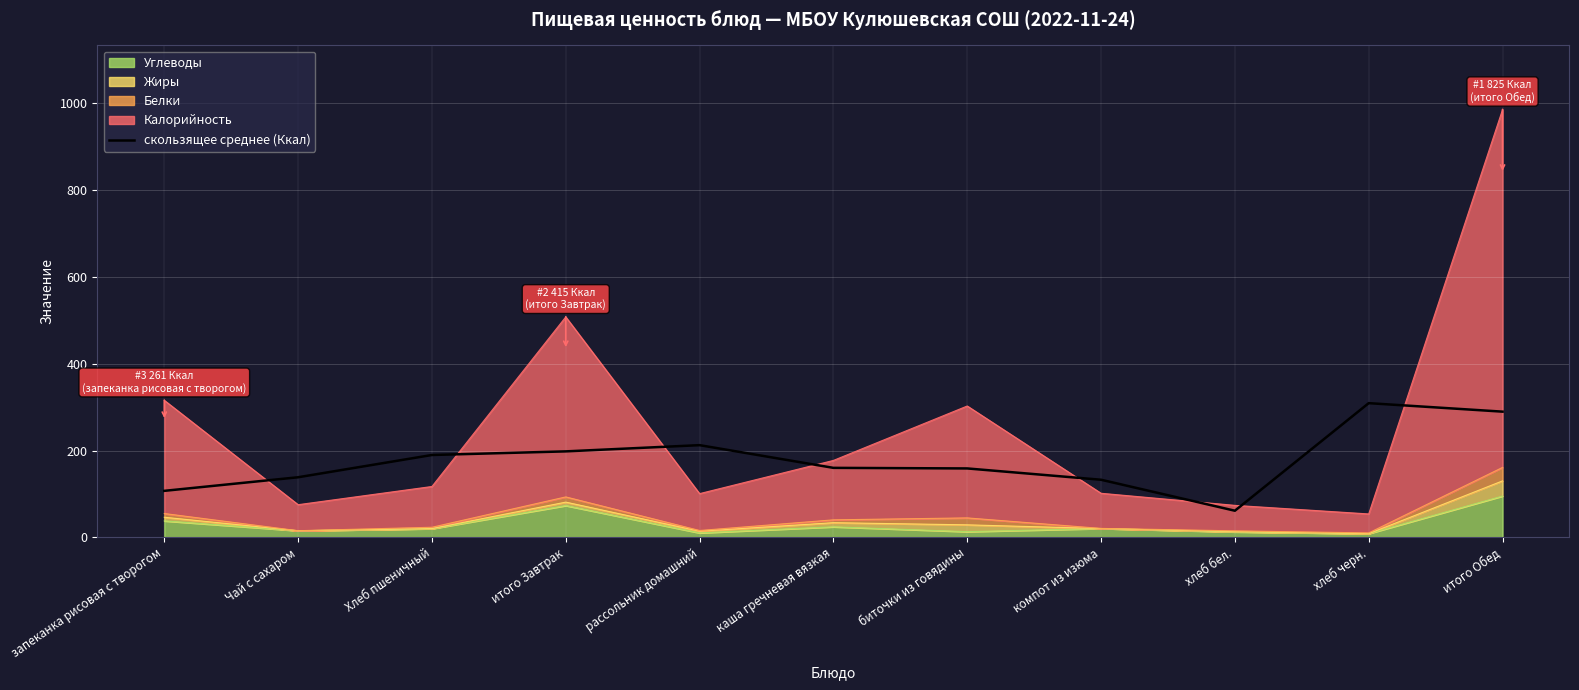

What value does the data have at рассольник домашний?

212.3